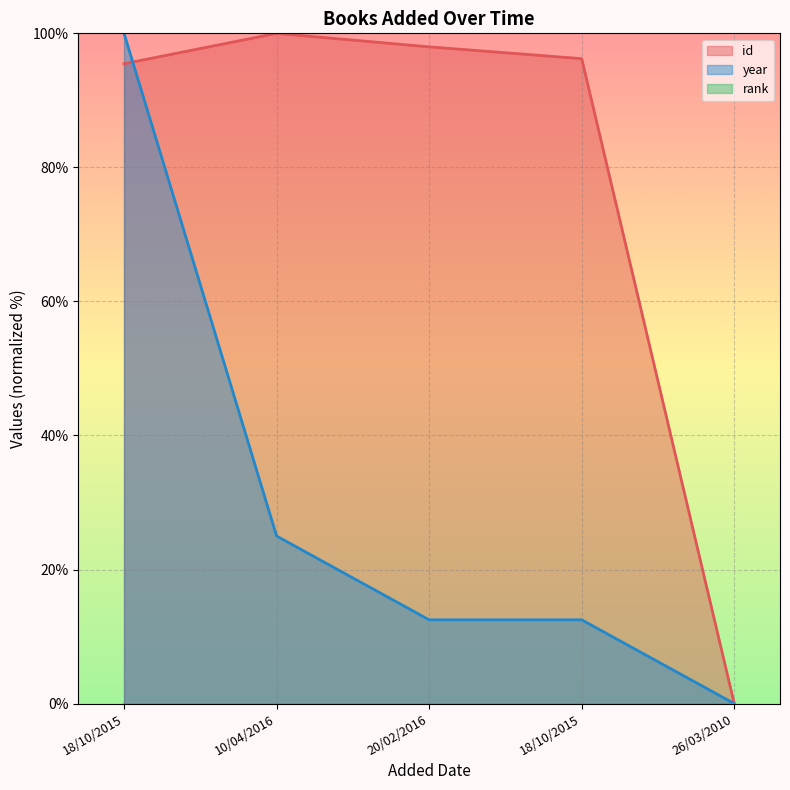

Rank the series by their maximum value, from lowest to highest.

year, id